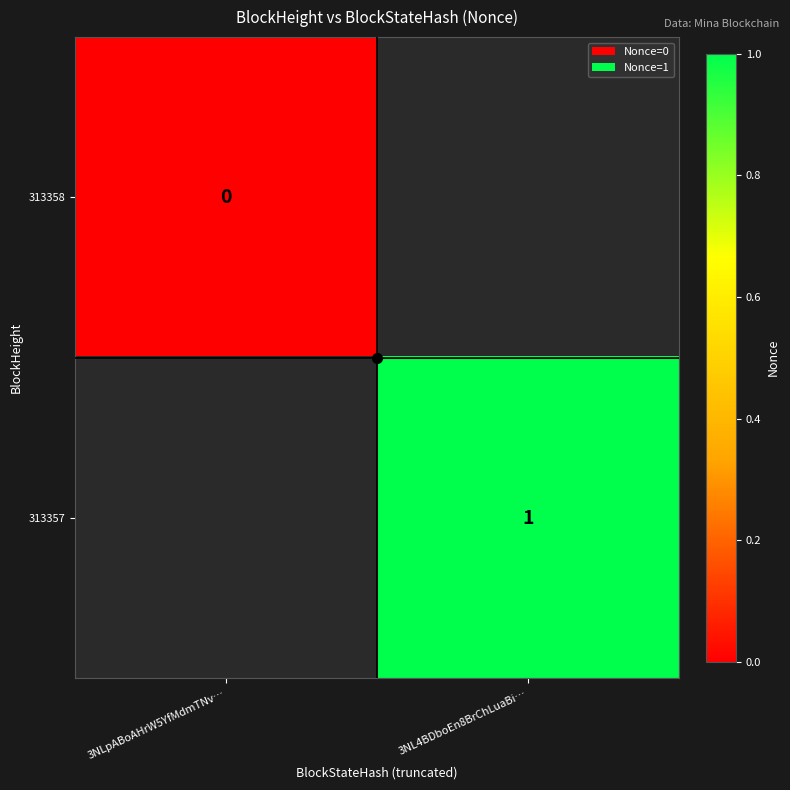

At how many categories does at least one series exceed 0?

1